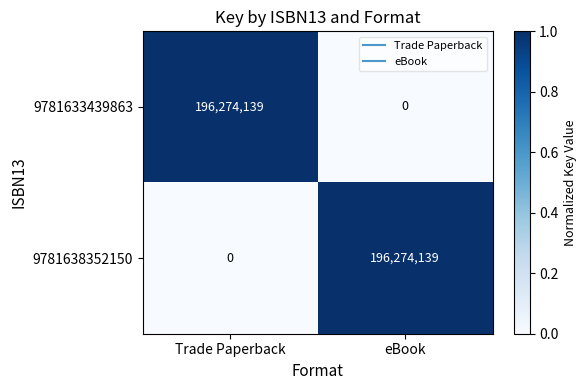

Is the value of 9781633439863 at eBook greater than the value of 9781638352150 at eBook?

No